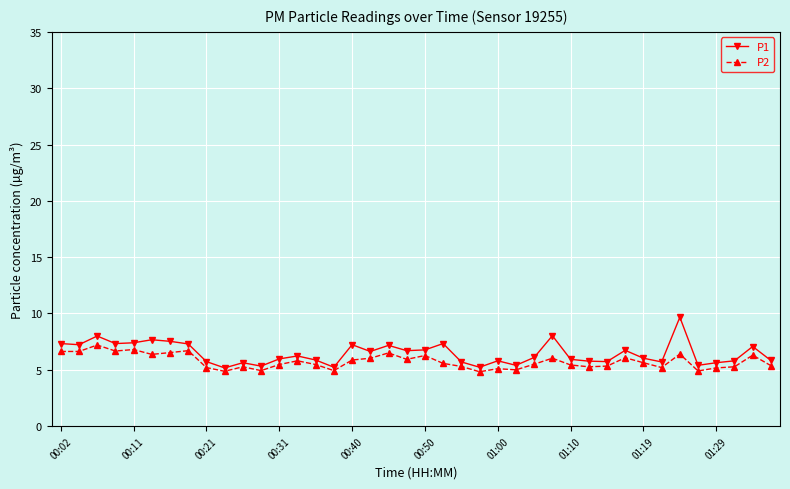

What is the value of the P1 point at the 40th from the left?

5.8